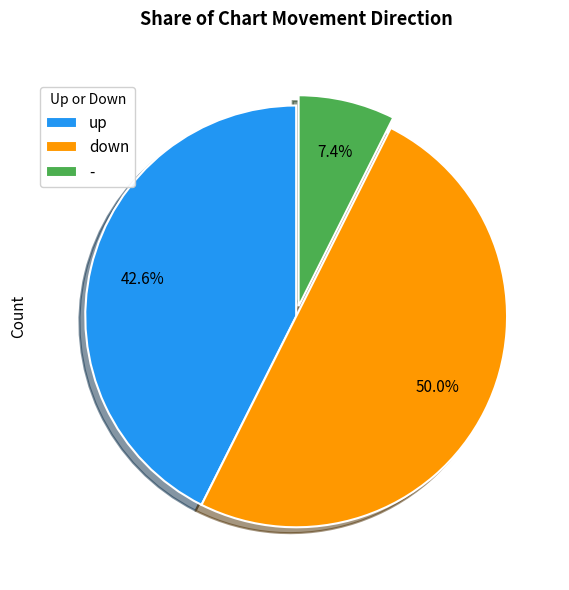

Rank the categories by value from lowest to highest.

-, up, down